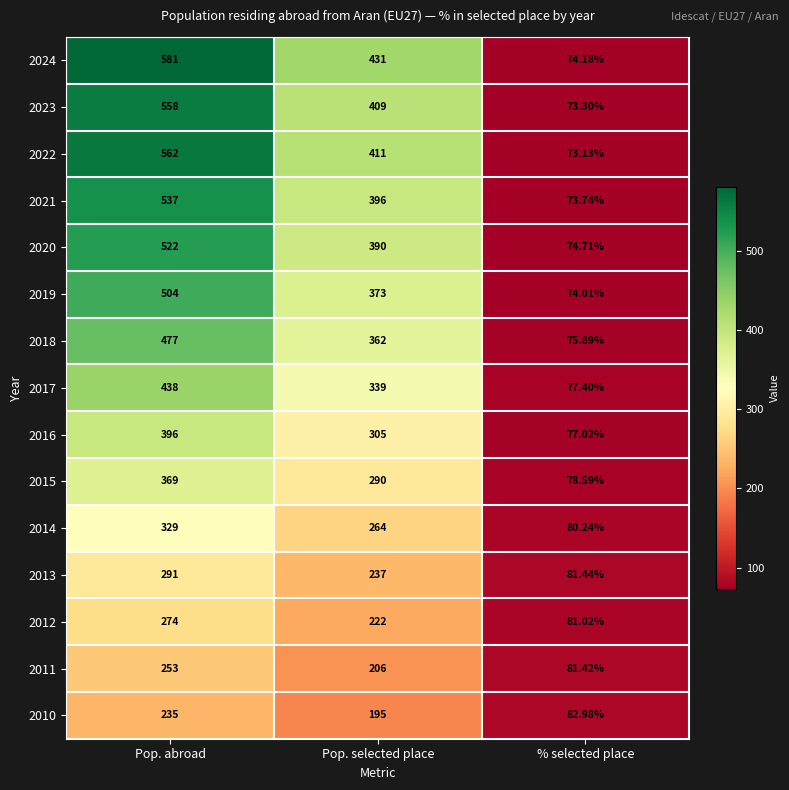

Which category has the highest value in the 2014 series?

Pop. abroad